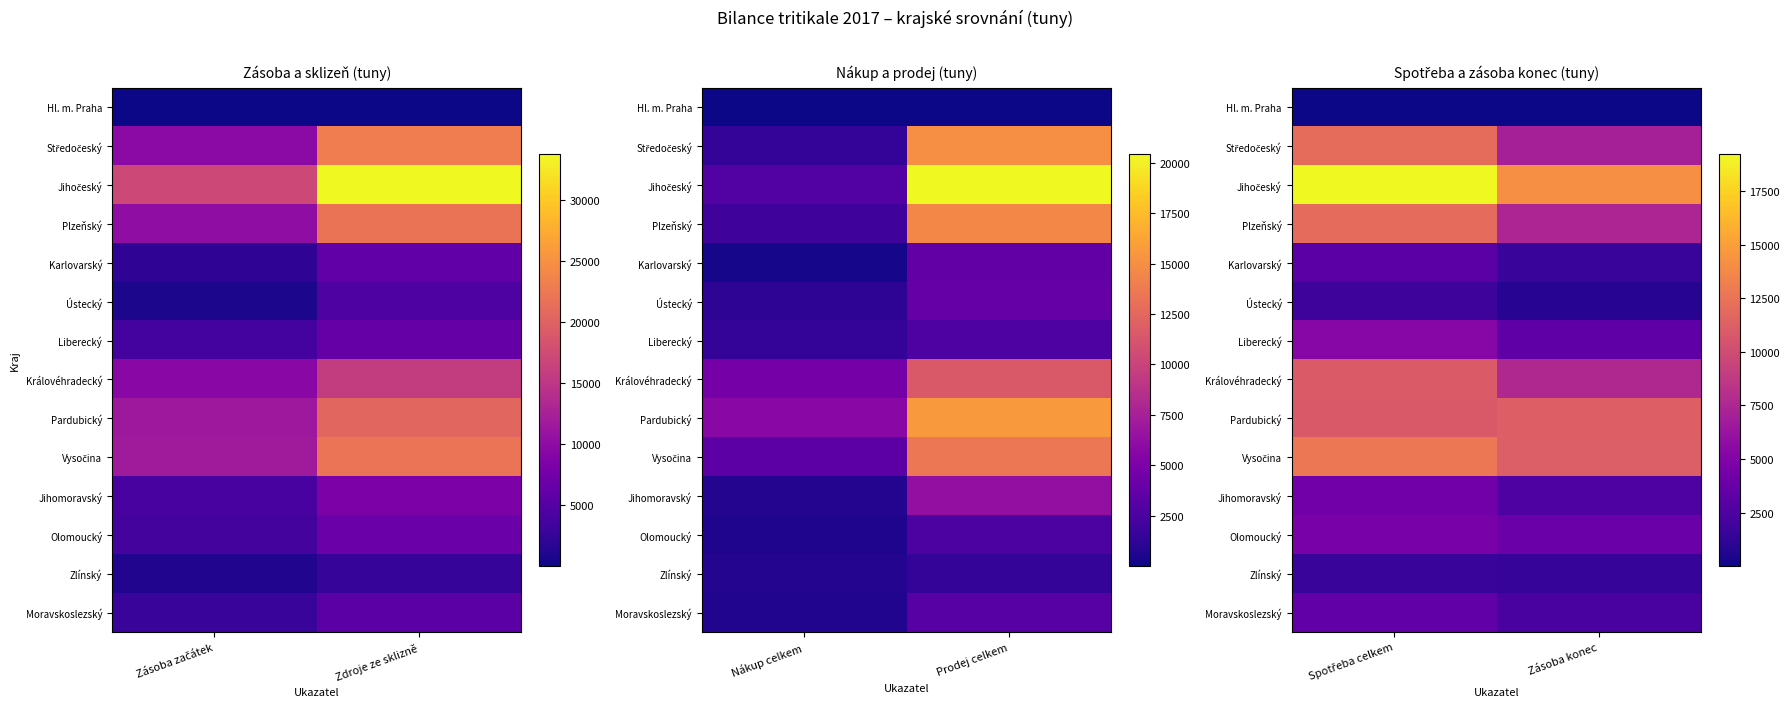

Which series changed the most between Spotřeba celkem and Zásoba konec?

Jihočeský